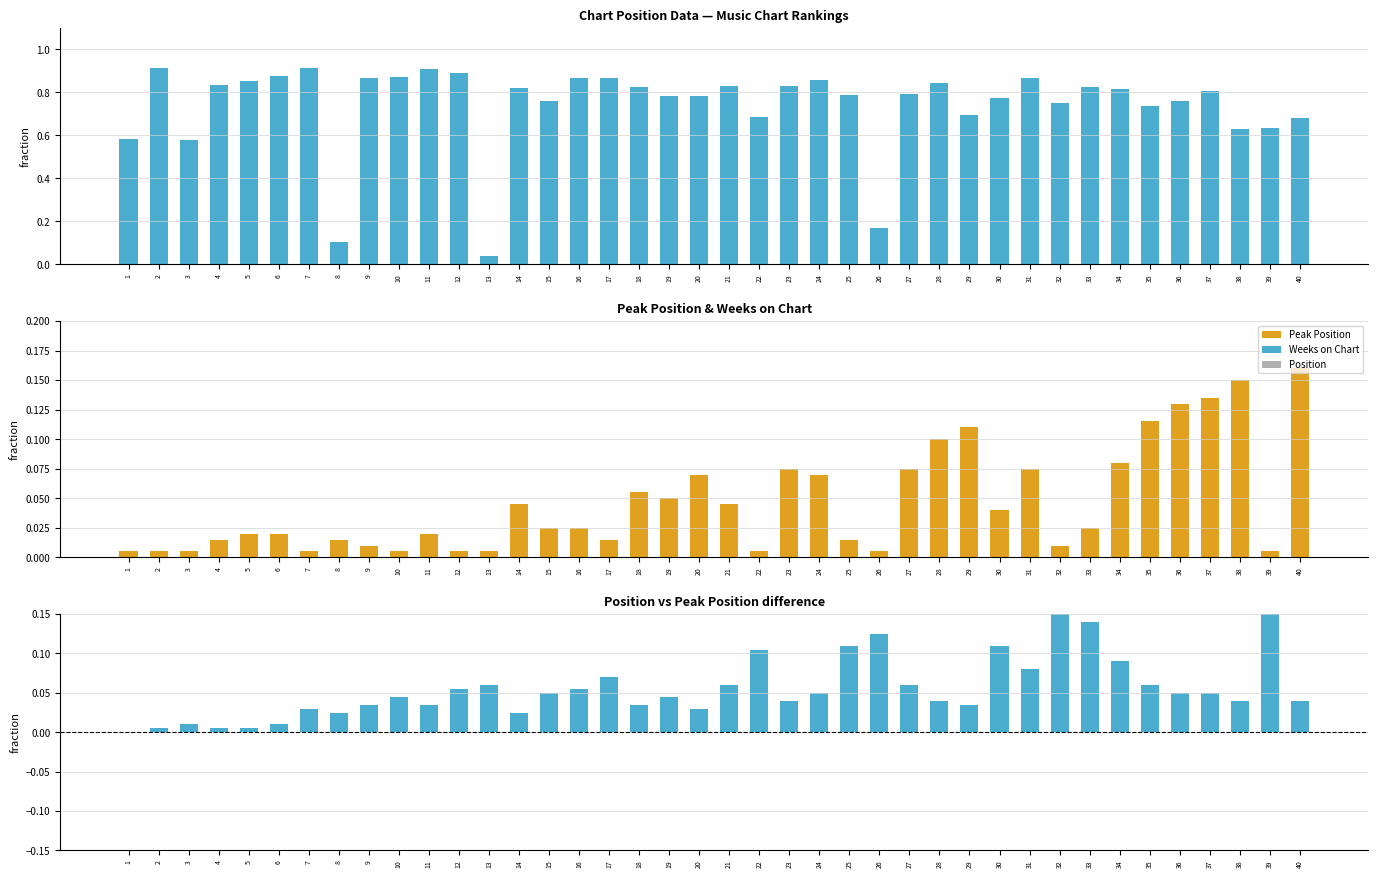

Rank the series at 29 from highest to lowest value.

Weeks on Chart, Peak Position, Position - Peak Position